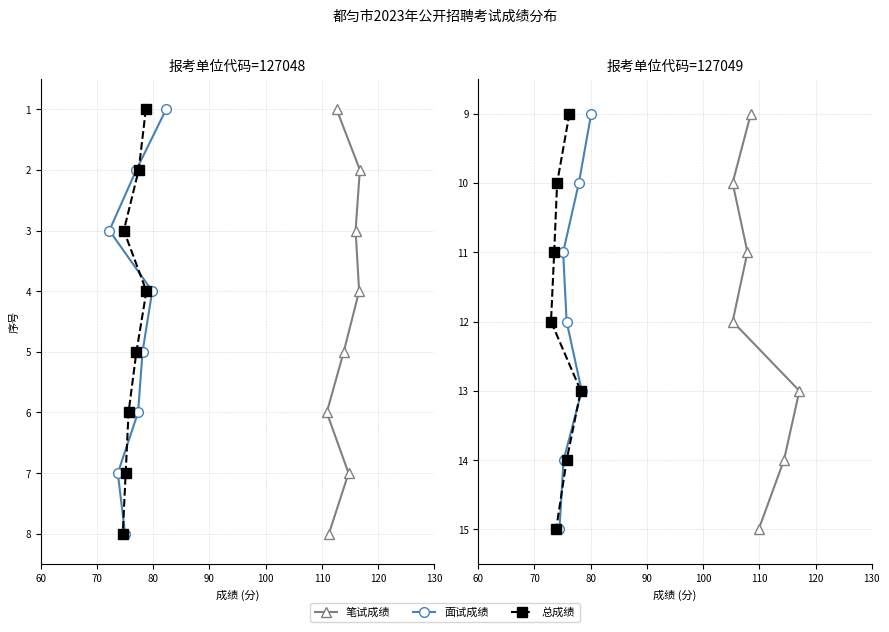

How many 面试成绩 values are between 10 and 14?

5